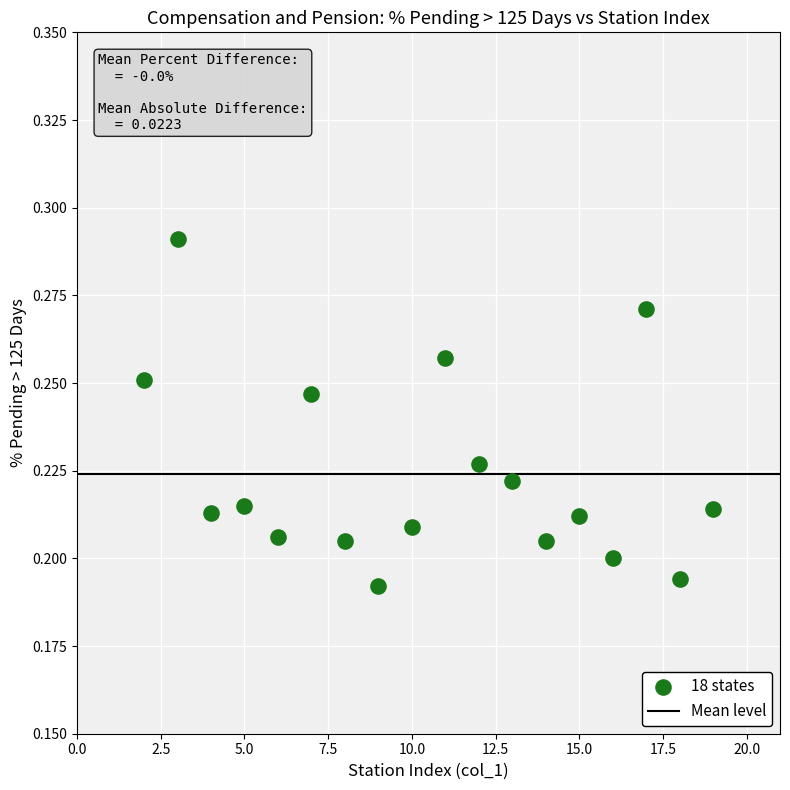

What is the range of X values (max minus min)?

17.0